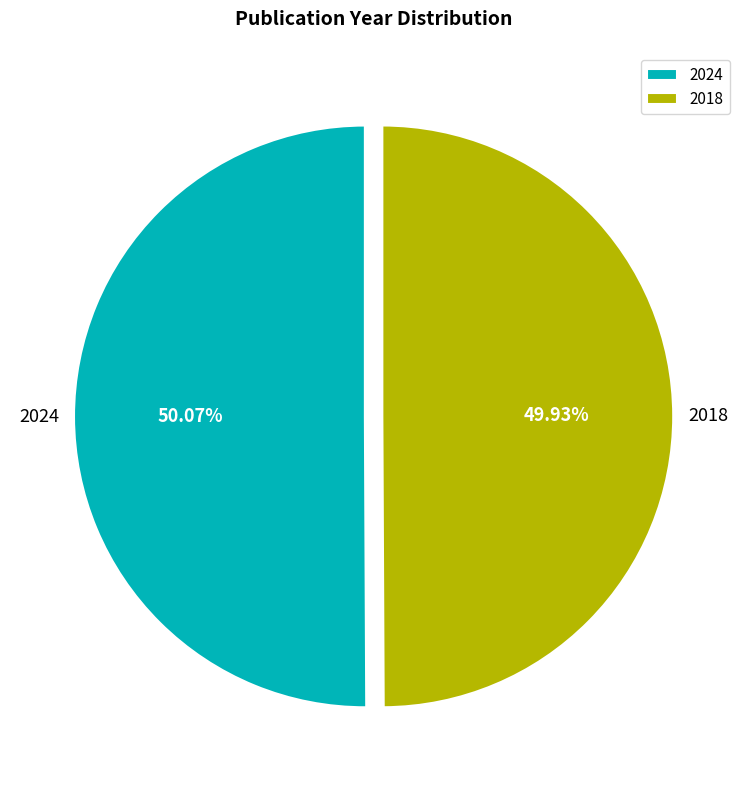

How many segments does this pie chart have?

2